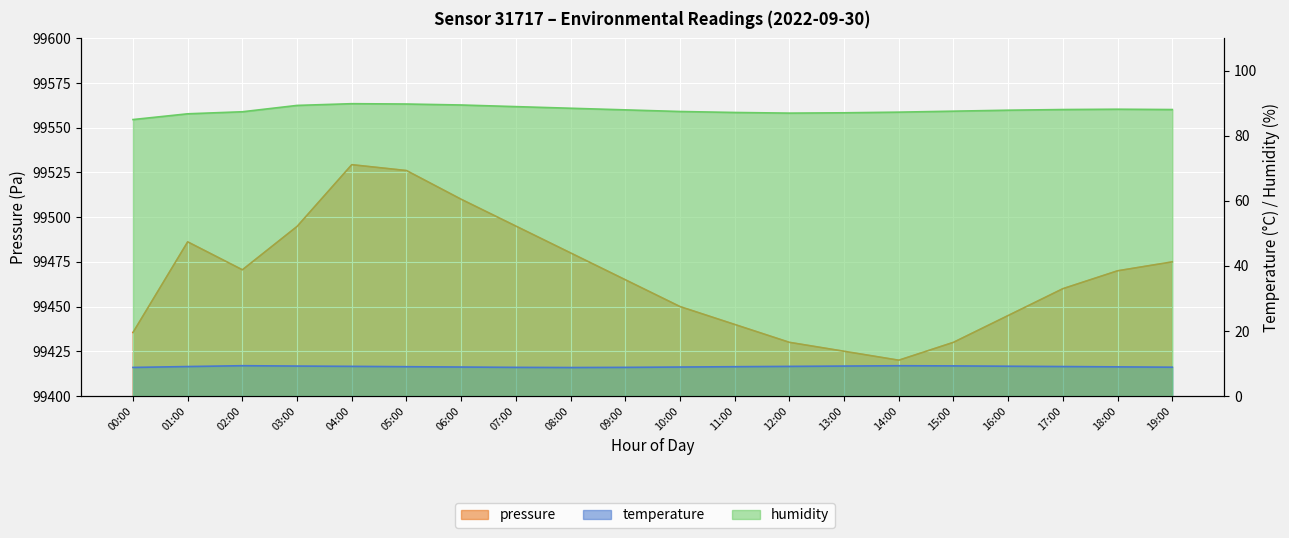

What is the difference between the humidity values at 10:00 and 03:00?

1.9